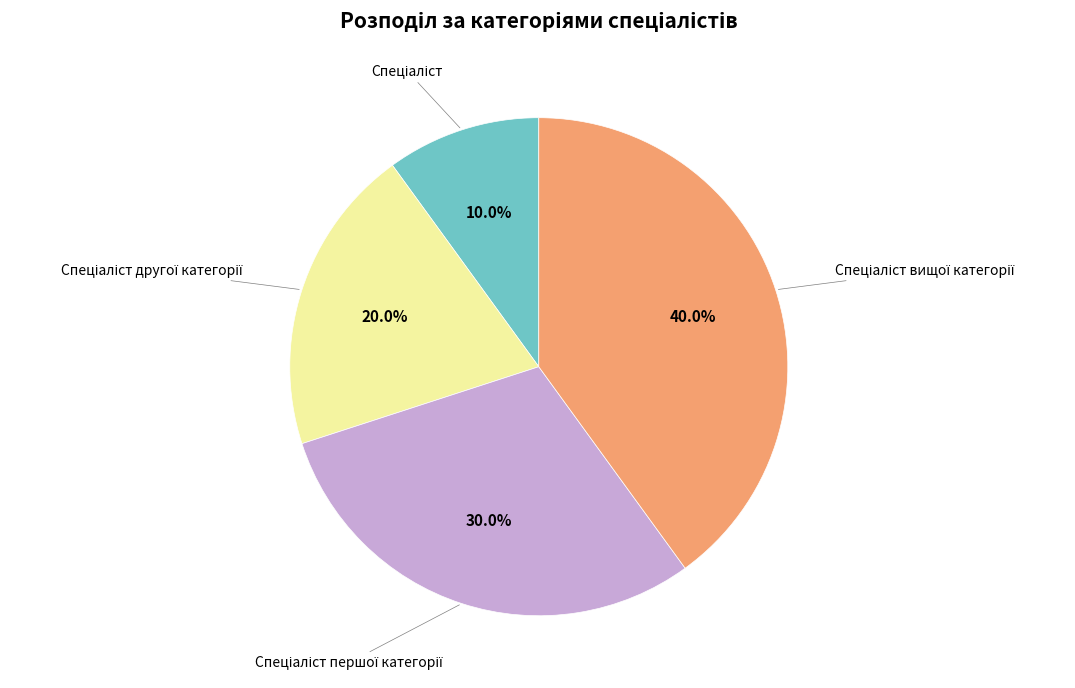

Count the number of slices in the pie.

4